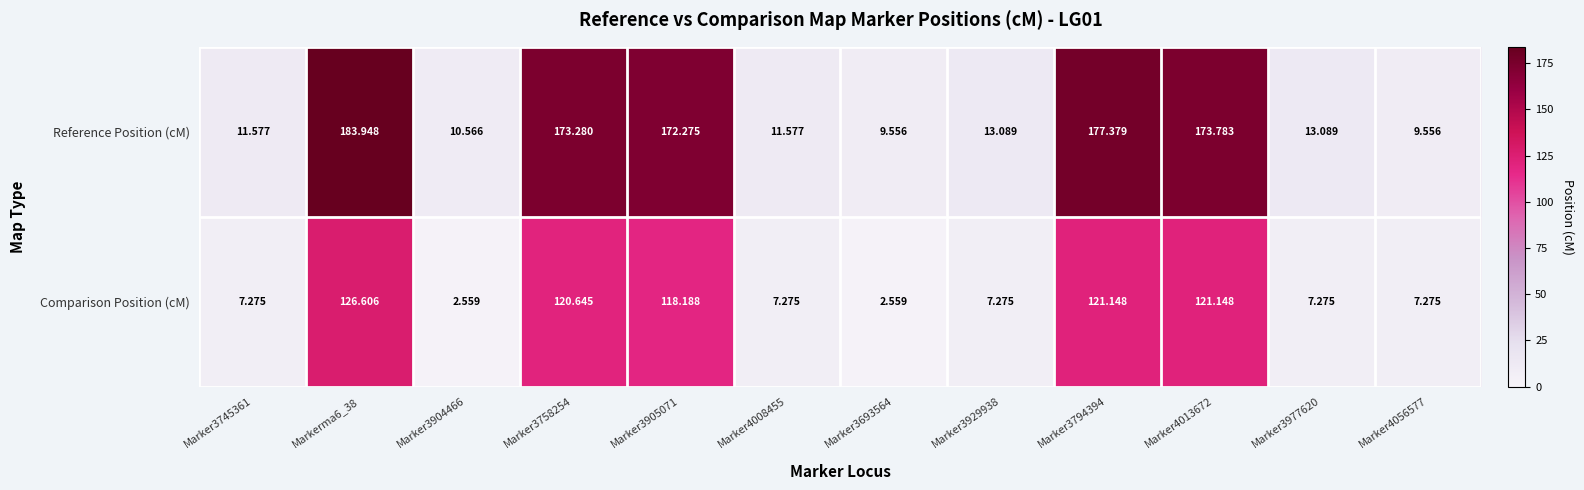

Between Marker3745361 and Marker3794394, which series saw the biggest shift?

Reference Position (cM)